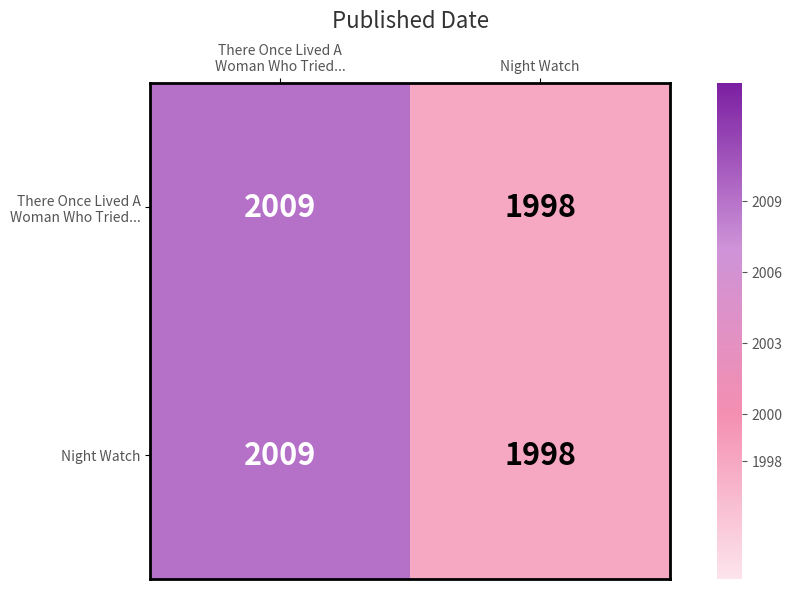

What is the sum of all Night Watch values?

4007